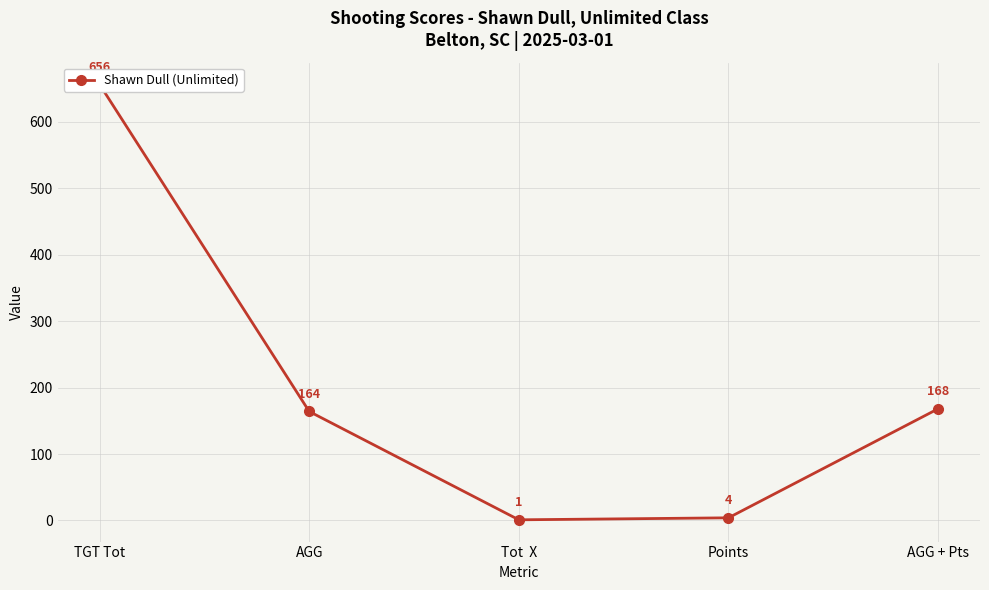

List the labels in order of value, largest first.

TGT Tot, AGG + Pts, AGG, Points, Tot  X